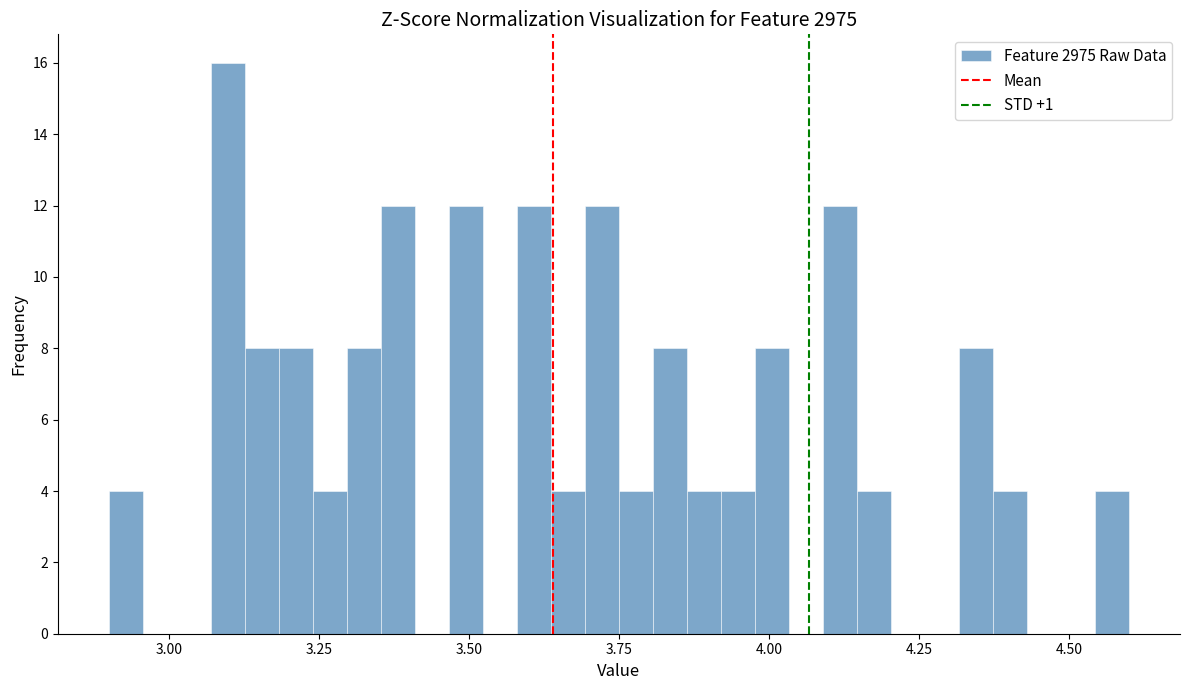

Around what value on the x-axis is the tallest bar? Give the approximate position of its centre, as read against the axis.

3.10